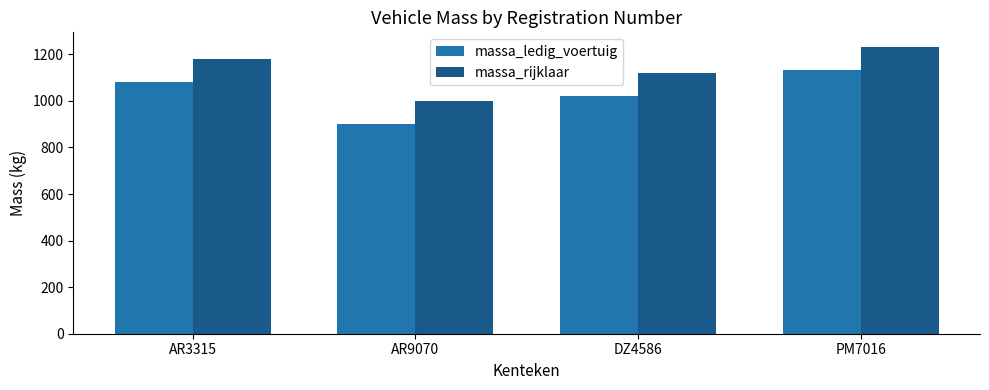

What is the highest value of the massa_ledig_voertuig series?

1133